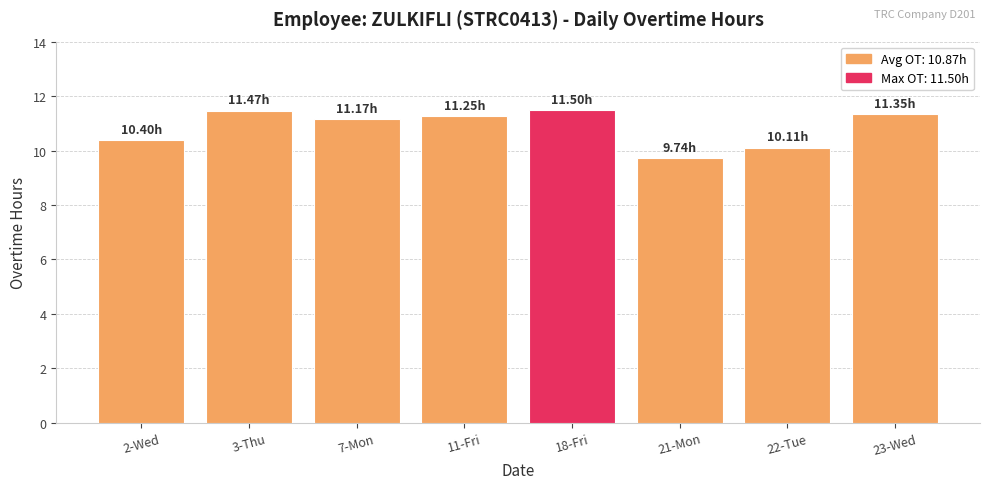

What is the label of the 3rd bar from the left?

7-Mon